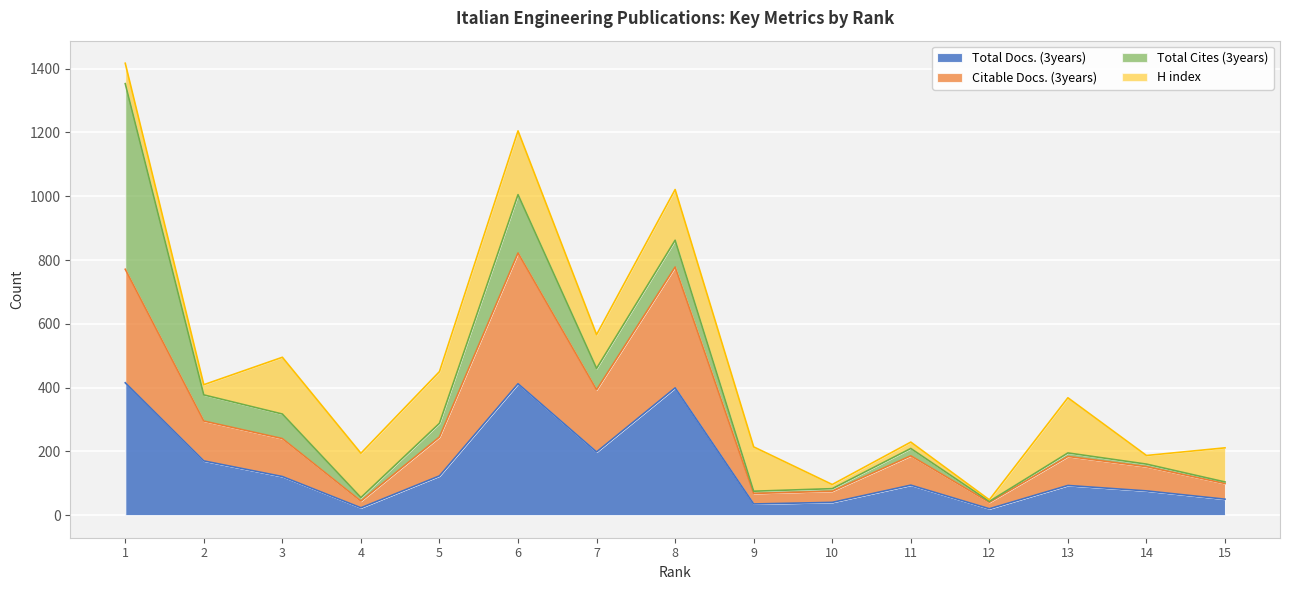

True or false: Citable Docs. (3years) and Total Docs. (3years) cross at least once.

False